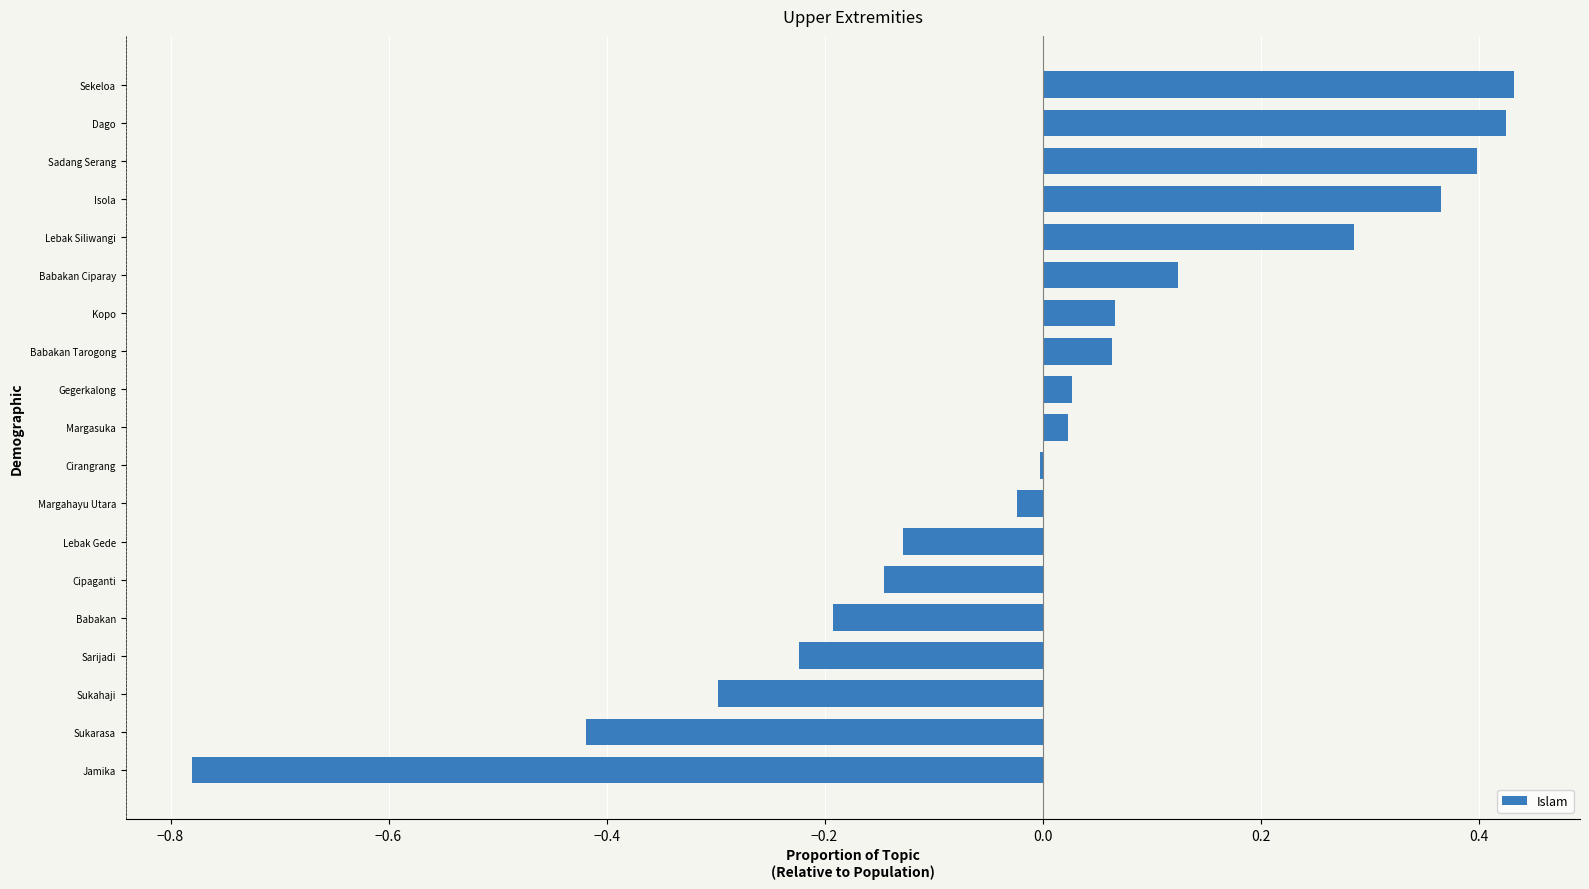

At which label is the value closest to 0?

Cirangrang